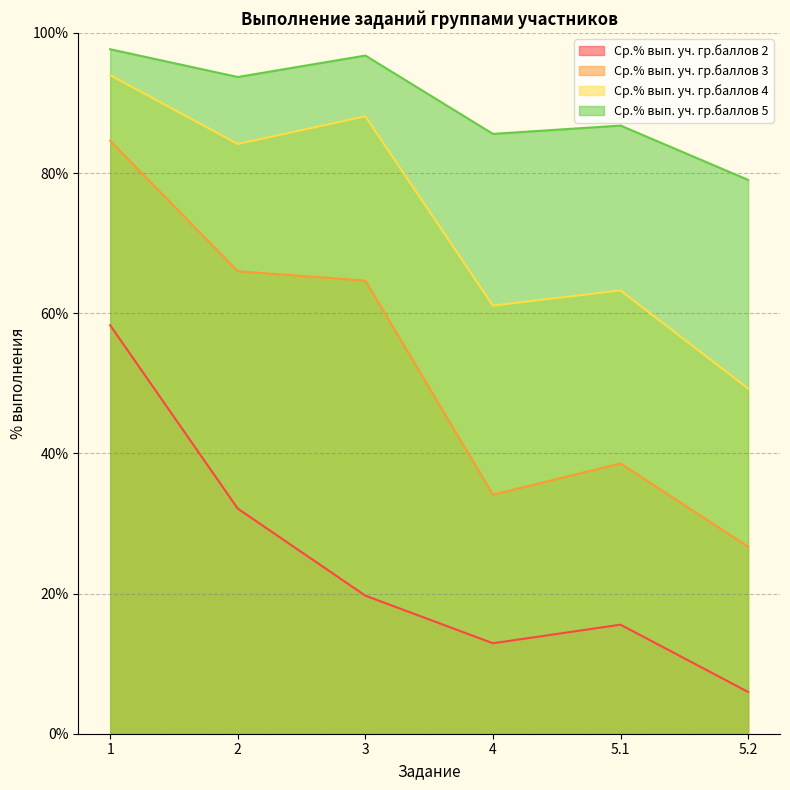

True or false: Ср.% вып. уч. гр.баллов 5 and Ср.% вып. уч. гр.баллов 3 intersect in this chart.

False